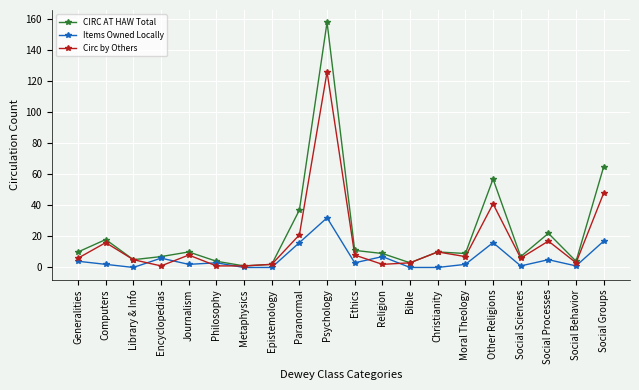

What is the difference between the CIRC AT HAW Total values at Generalities and Bible?

7